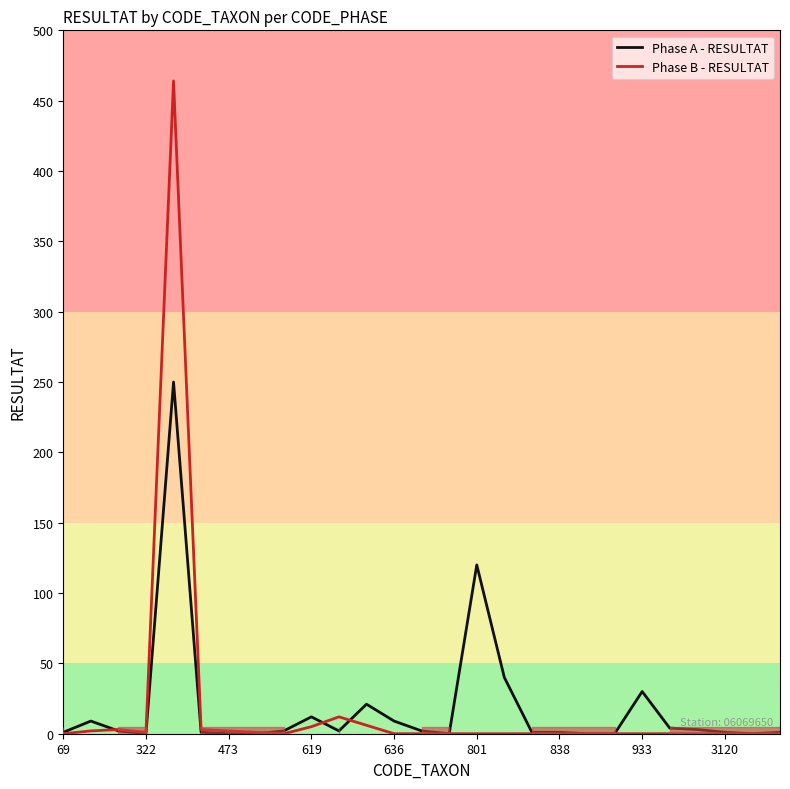

What is the greatest value displayed?

464